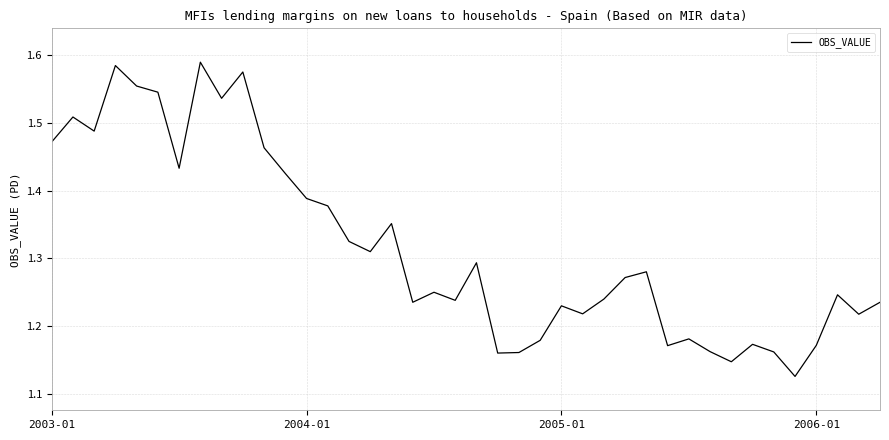

What is the difference between the maximum and minimum values?

0.5